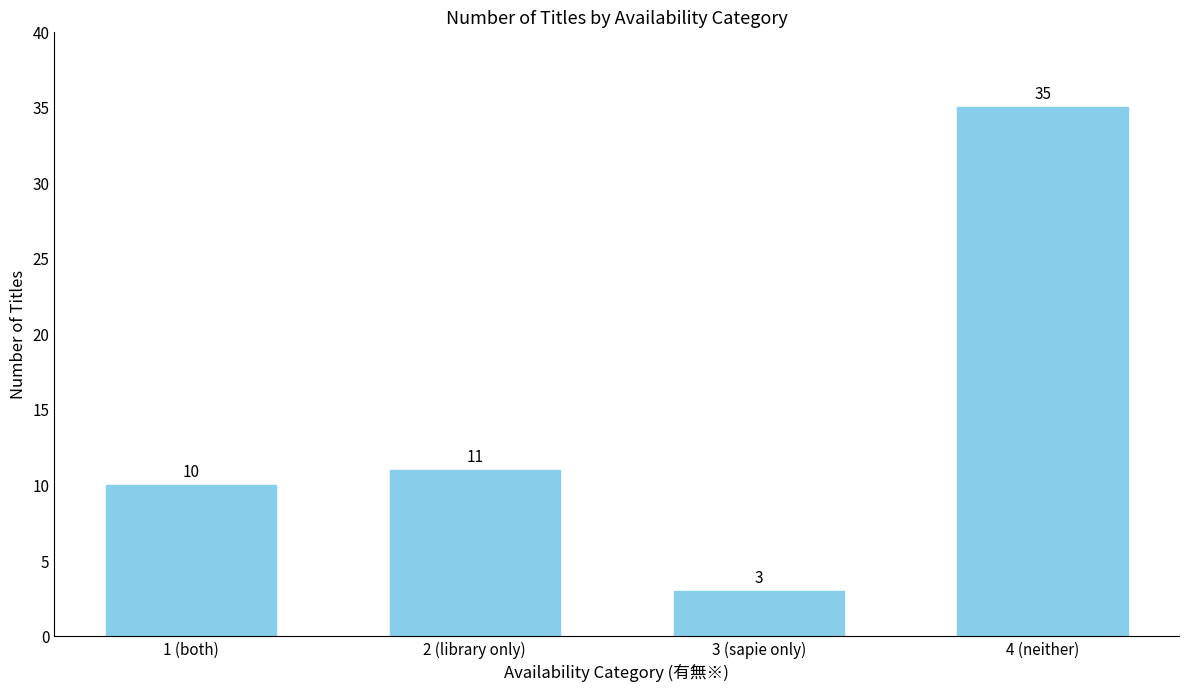

How many data points does each series have?

4